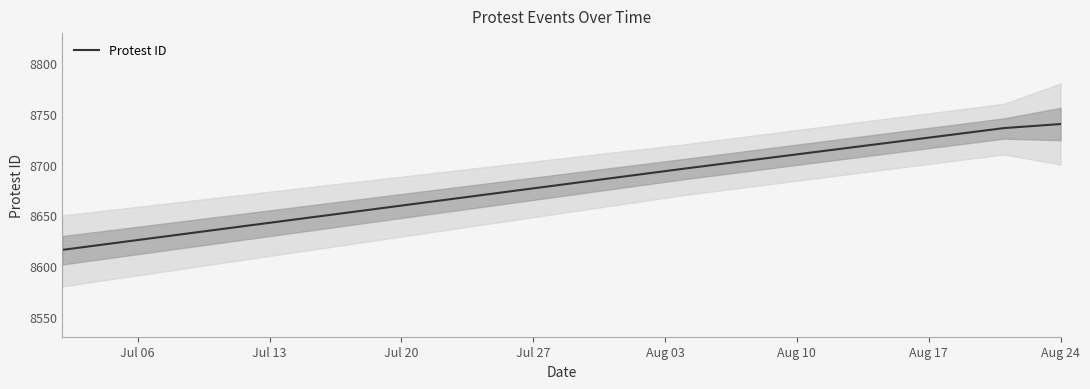

What is the greatest value displayed?

8740